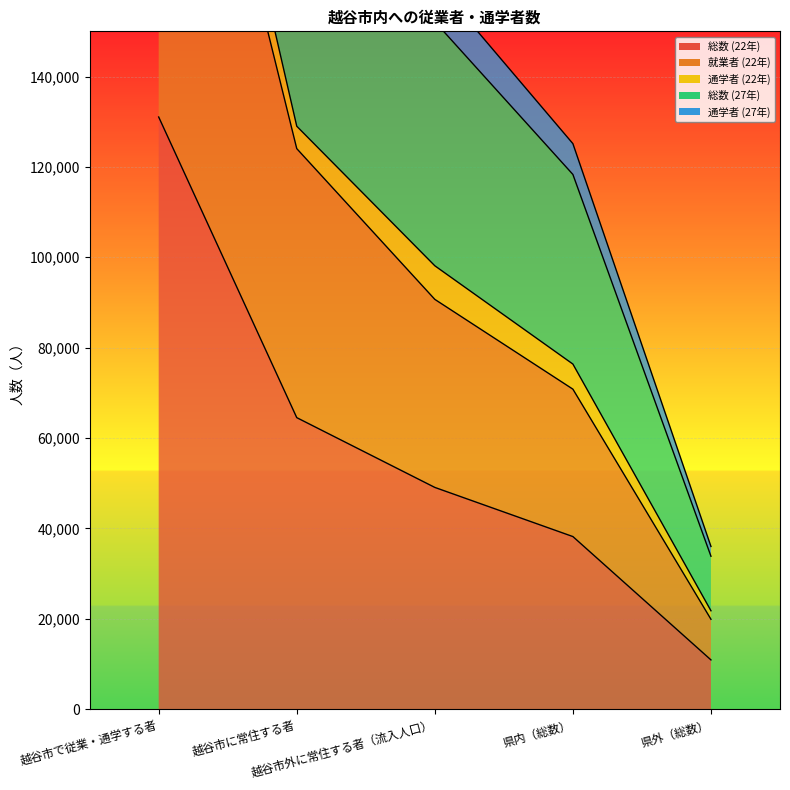

What is the approximate value of 就業者 (22年) at 県内（総数）?

70803